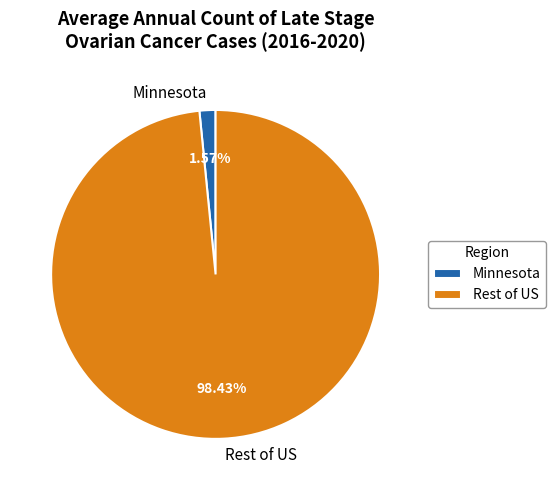

Which has a higher value, Minnesota or Rest of US?

Rest of US